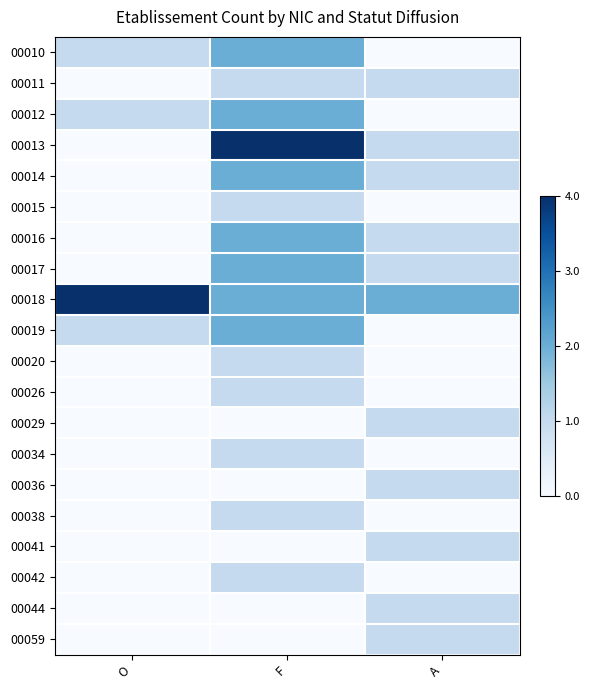

At how many categories does at least one series exceed 0?

3